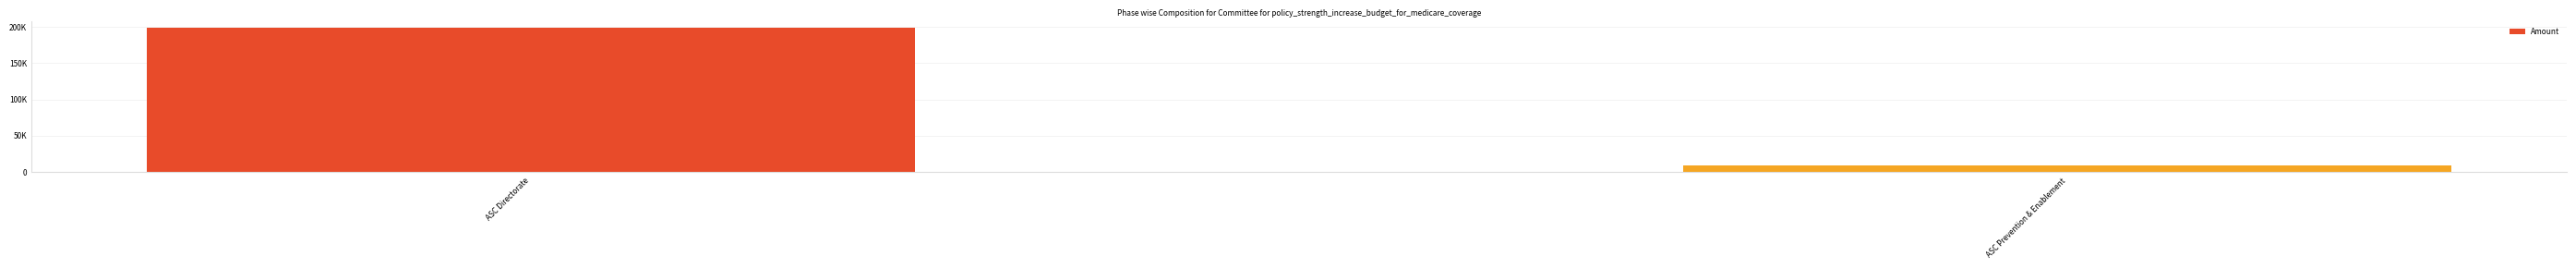

Rank the categories by value from lowest to highest.

ASC Prevention & Enablement, ASC Directorate